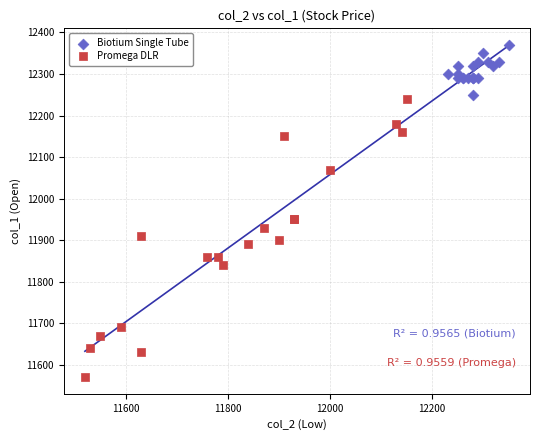

Which series has the widest spread of Y values?

Promega DLR